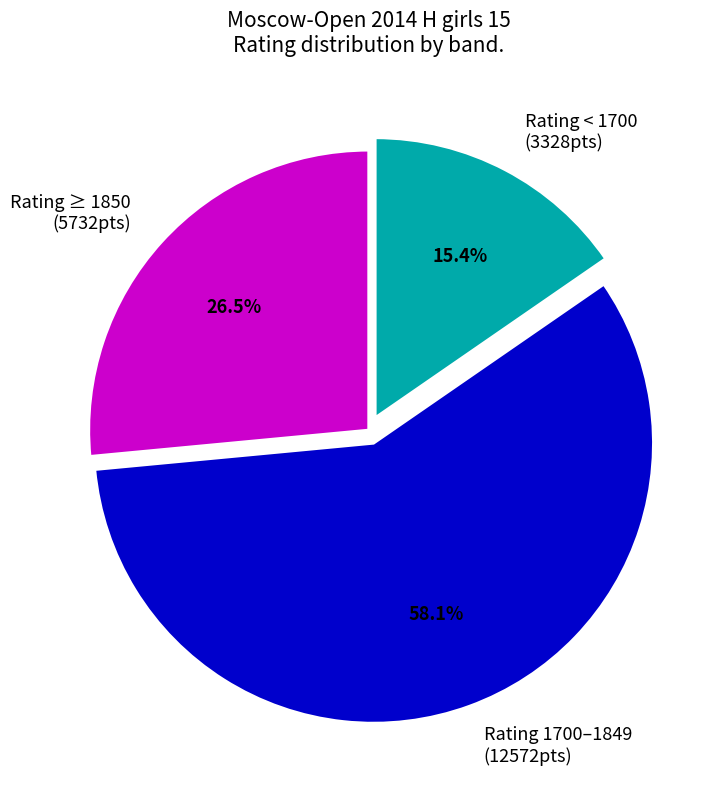

Which category has the biggest portion of the pie?

Rating 1700–1849 (12572pts)